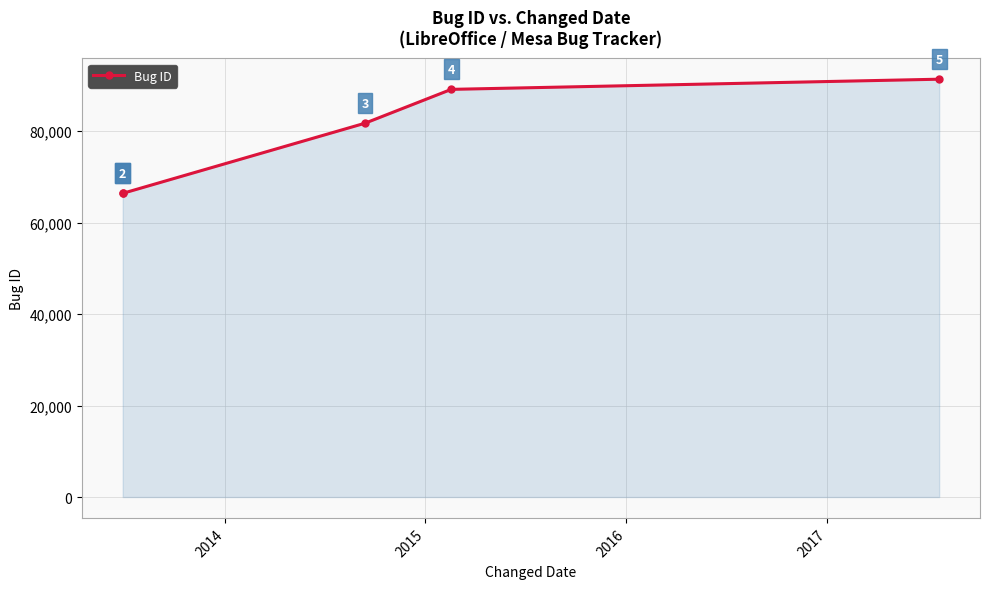

What is the difference between the second highest and second lowest values?

22728